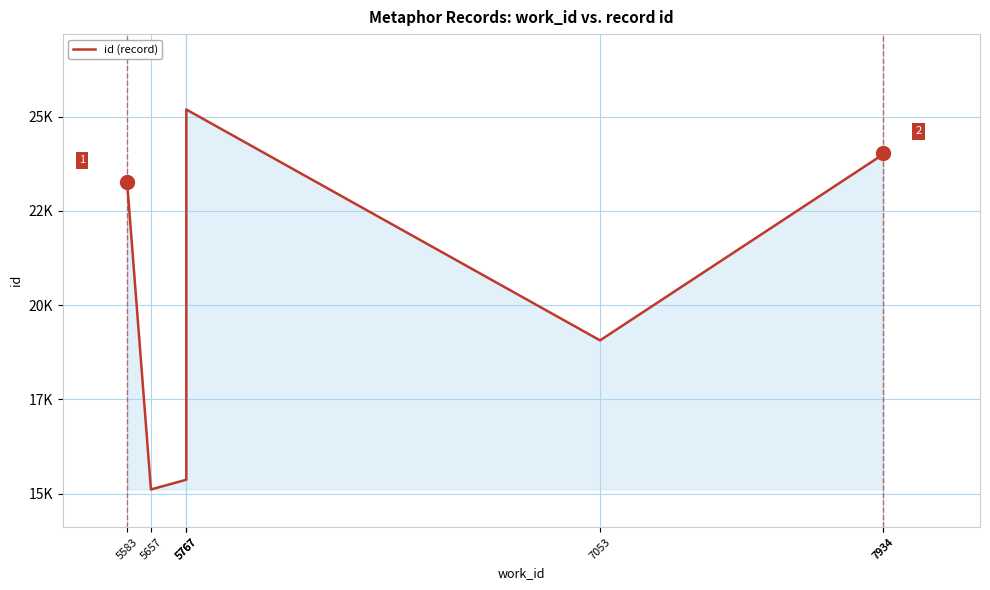

At which category does the chart reach its peak across all series?

5767